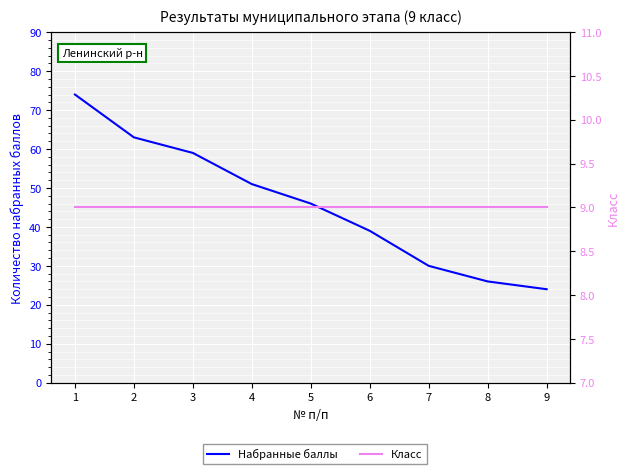

The value of Класс at 8 is 2. True or false?

False